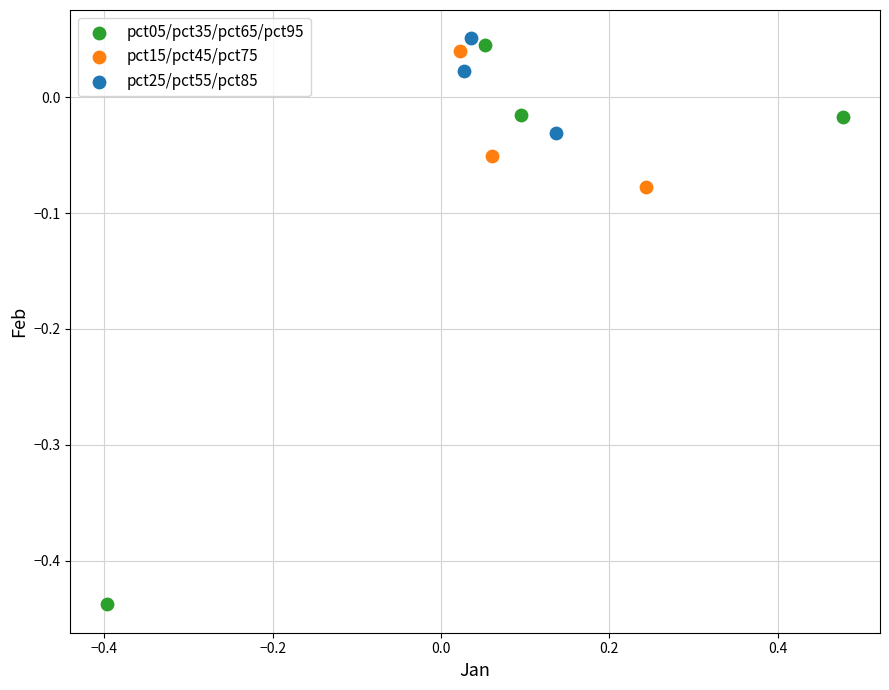

What are all the series names shown in the legend?

pct05/pct35/pct65/pct95, pct15/pct45/pct75, pct25/pct55/pct85